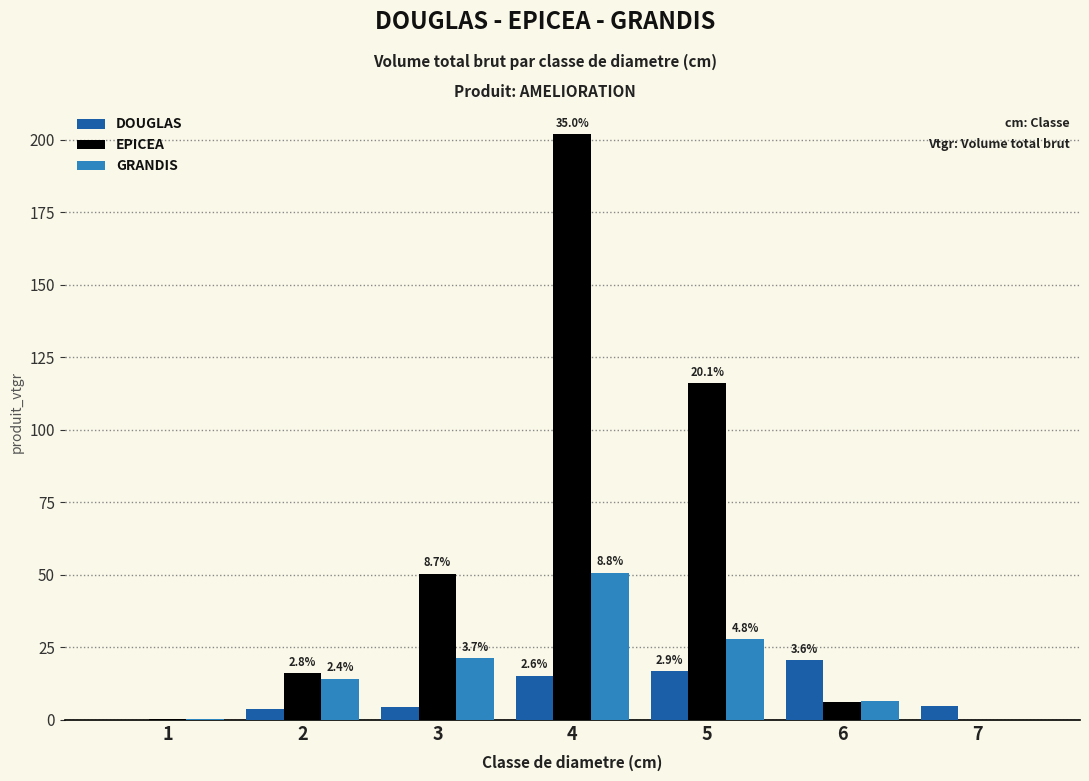

Which category has the highest value across all series?

4